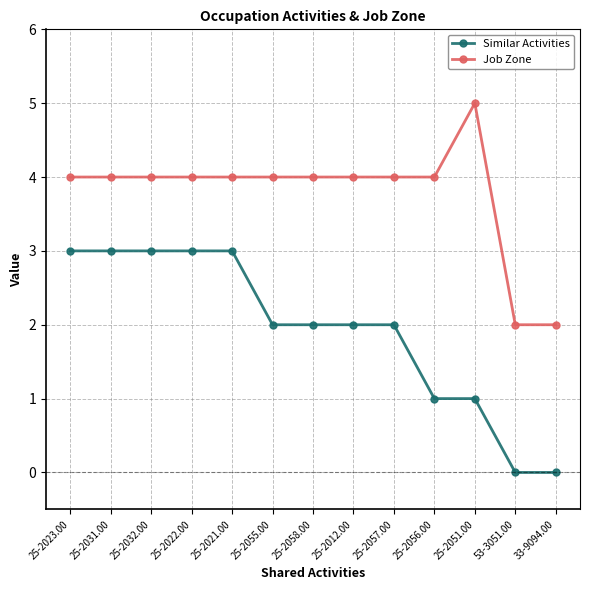

What is the total value across all series at 25-2012.00?

6